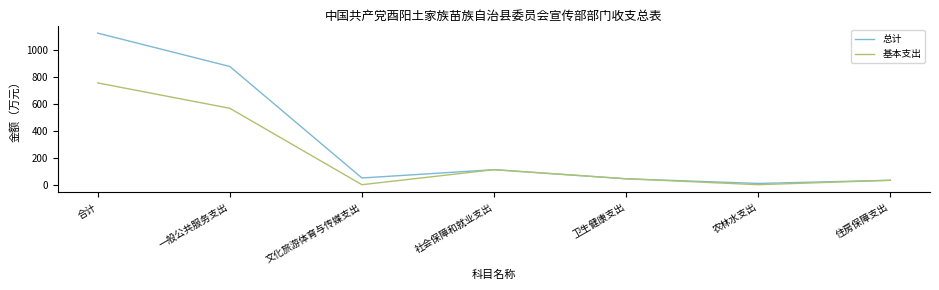

The 基本支出 series shows -373.8 at 农林水支出. True or false?

False